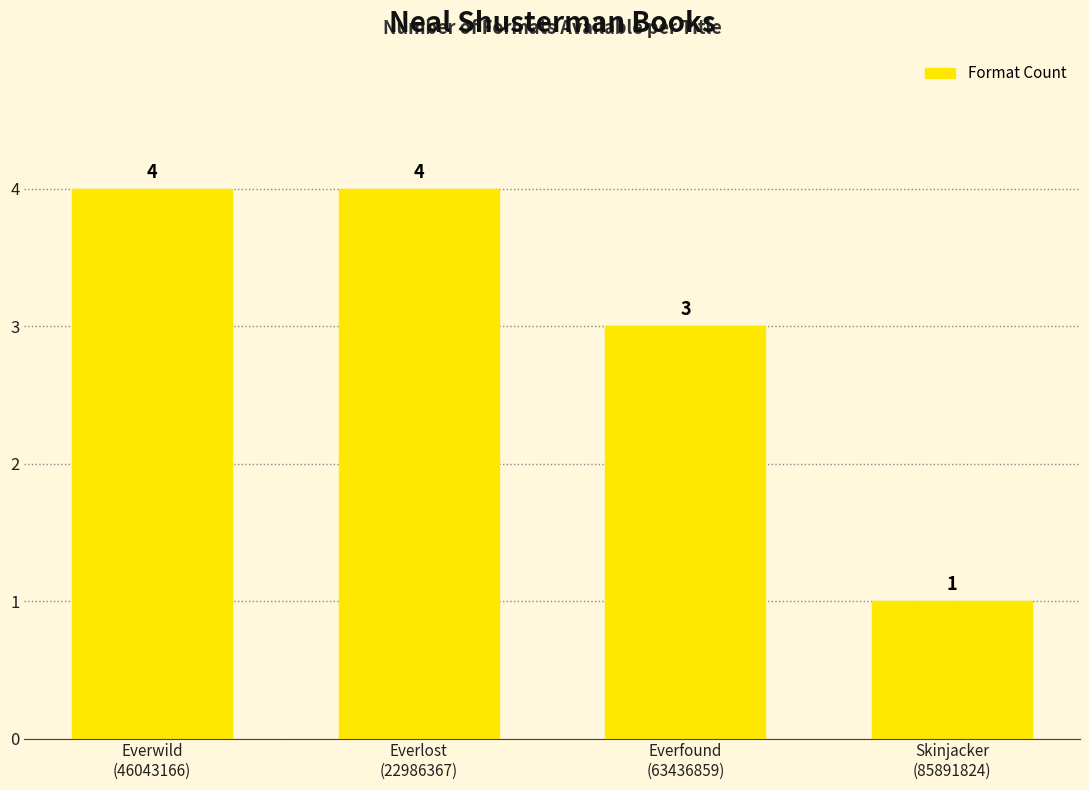

What is the minimum value shown in the chart?

1